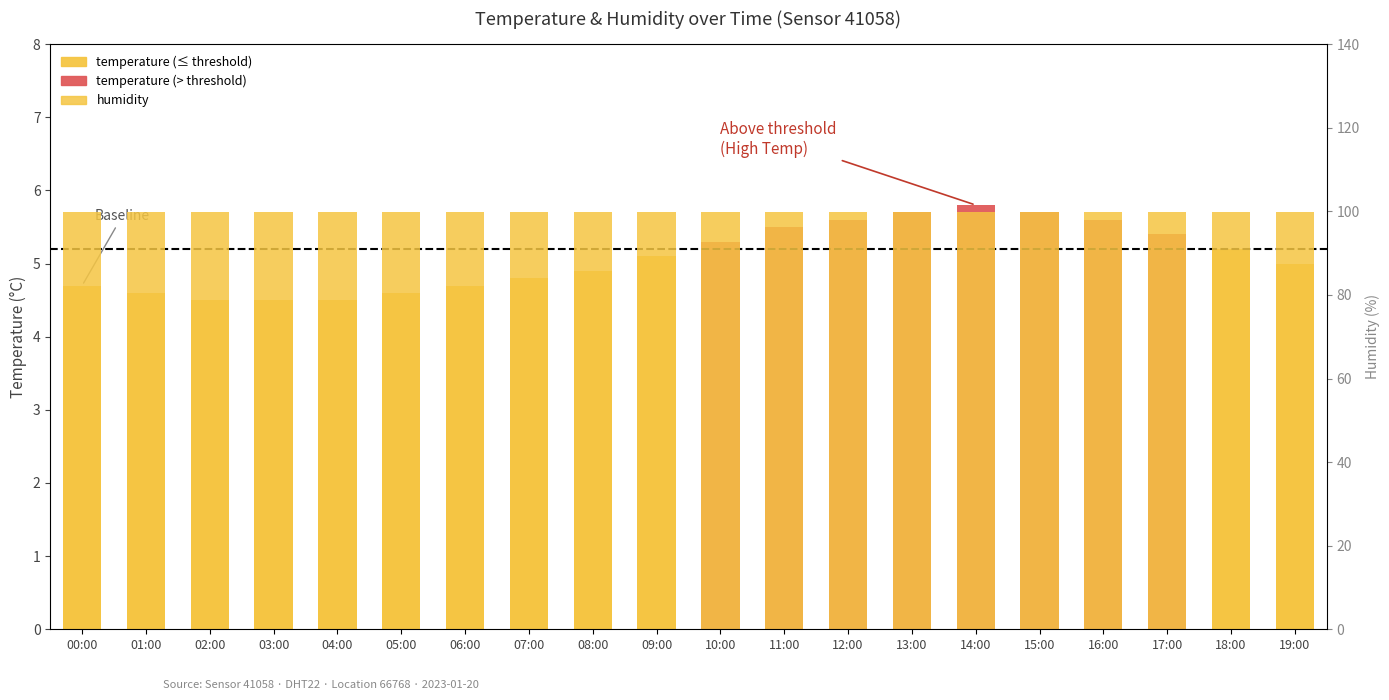

What position from the right is 03:00?

17